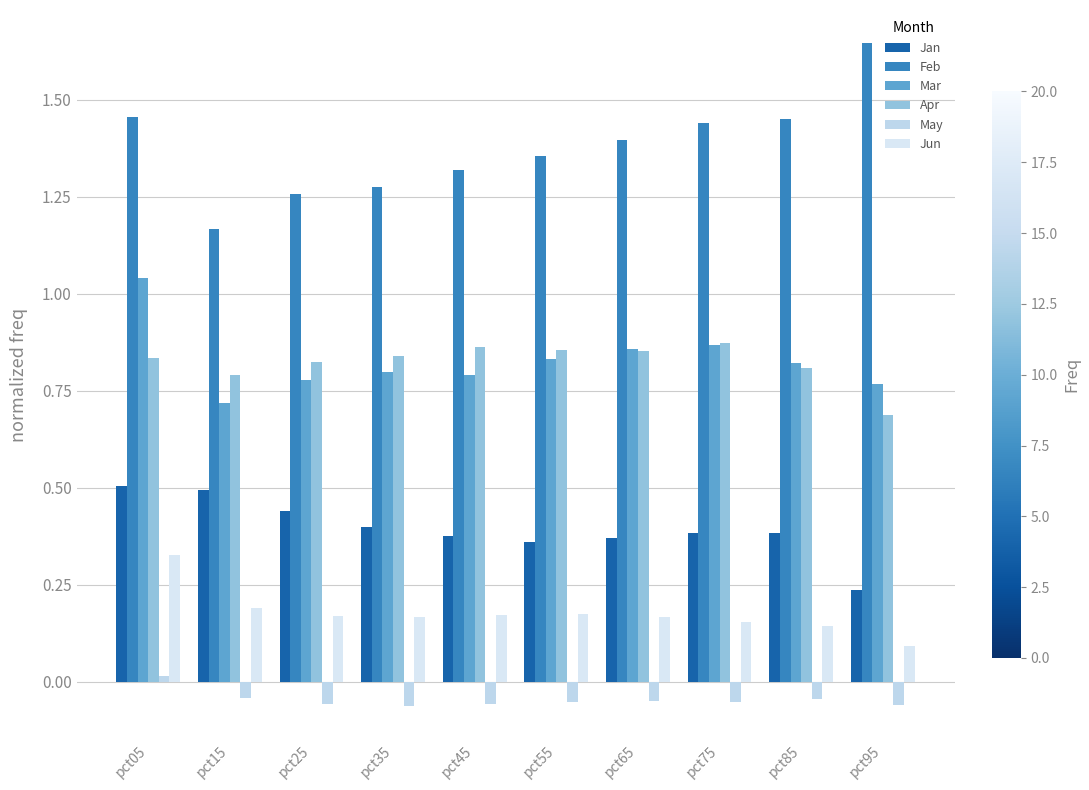

What is the total value across all series at pct55?

3.5